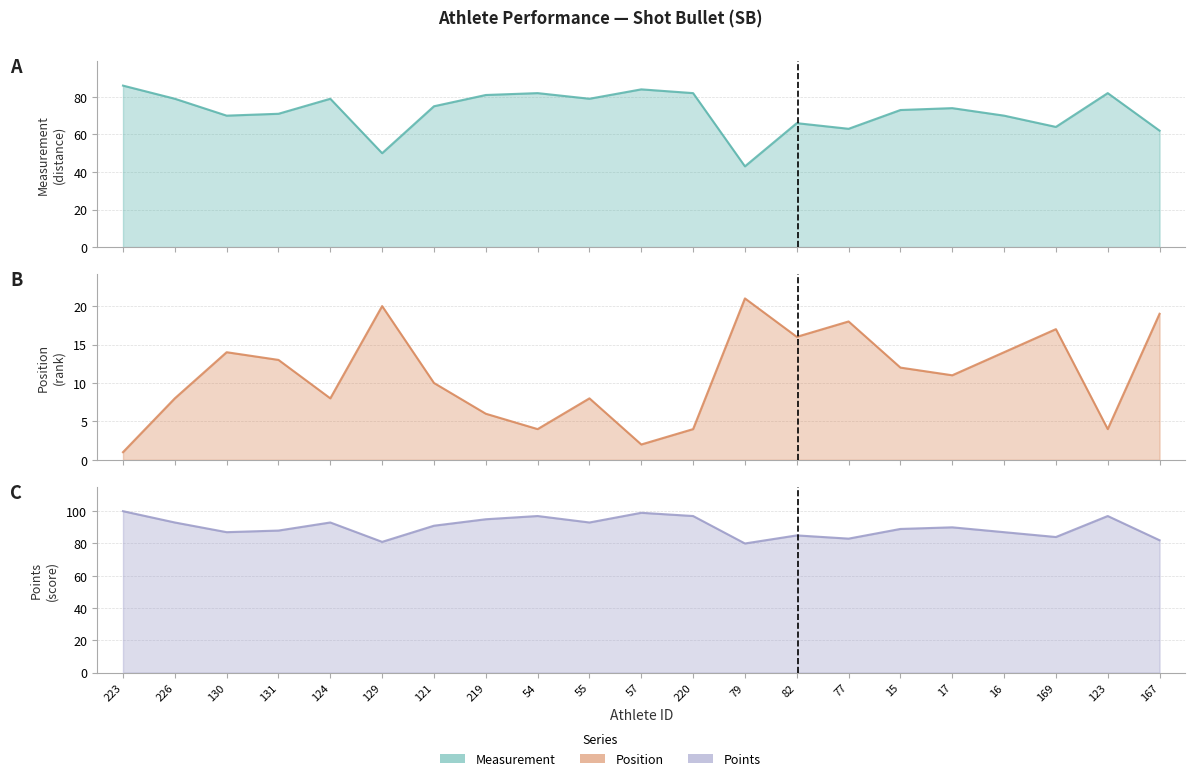

Reading right to left, list all the values displayed in this chart.

Measurement: 62	82	64	70	74	73	63	66	43	82	84	79	82	81	75	50	79	71	70	79	86
Position: 19	4	17	14	11	12	18	16	21	4	2	8	4	6	10	20	8	13	14	8	1
Points: 82	97	84	87	90	89	83	85	80	97	99	93	97	95	91	81	93	88	87	93	100